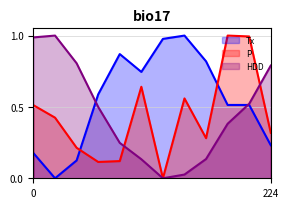

Between which two adjacent categories do Tx and P first intersect?

3 and 4